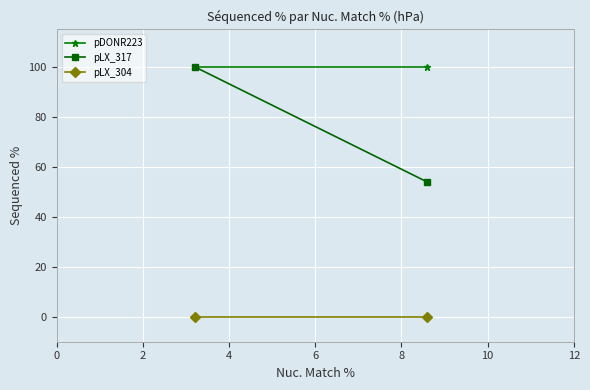

How many categories are shown in the chart?

2